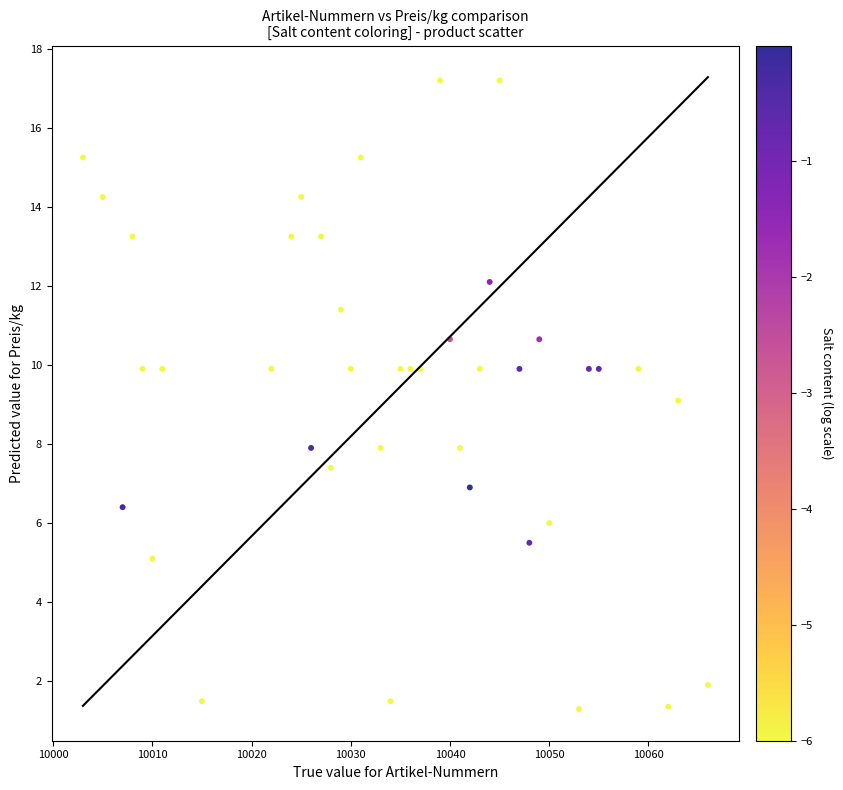

What is the range of Y values (max minus min)?

15.9